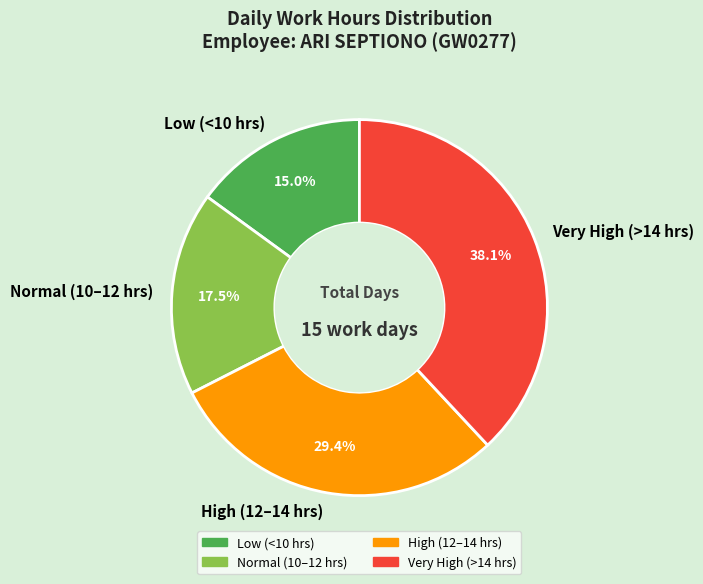

Does any single category account for the majority?

No